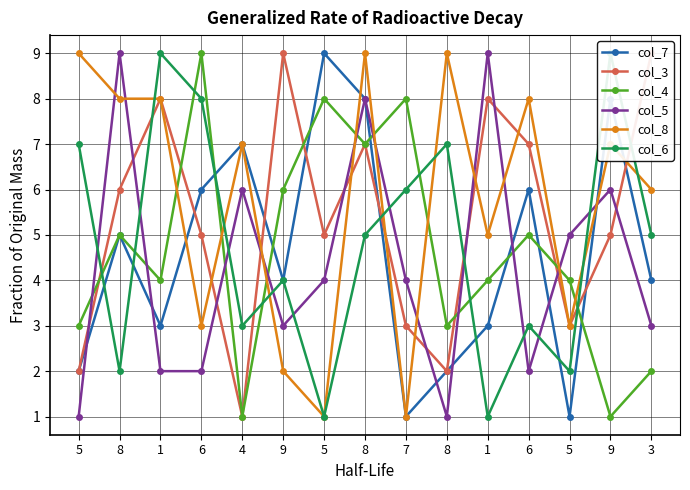

What are all the series names shown in the legend?

col_7, col_3, col_4, col_5, col_8, col_6